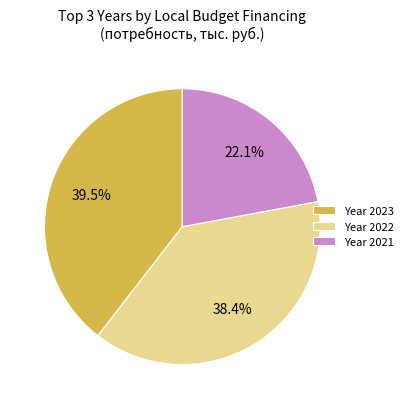

Approximately how many times larger is the value at Year 2021 compared to Year 2023?

0.6